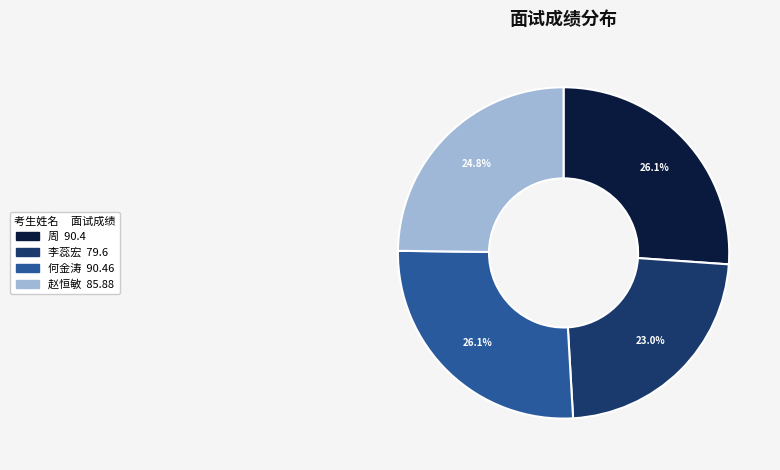

Does any single category account for the majority?

No